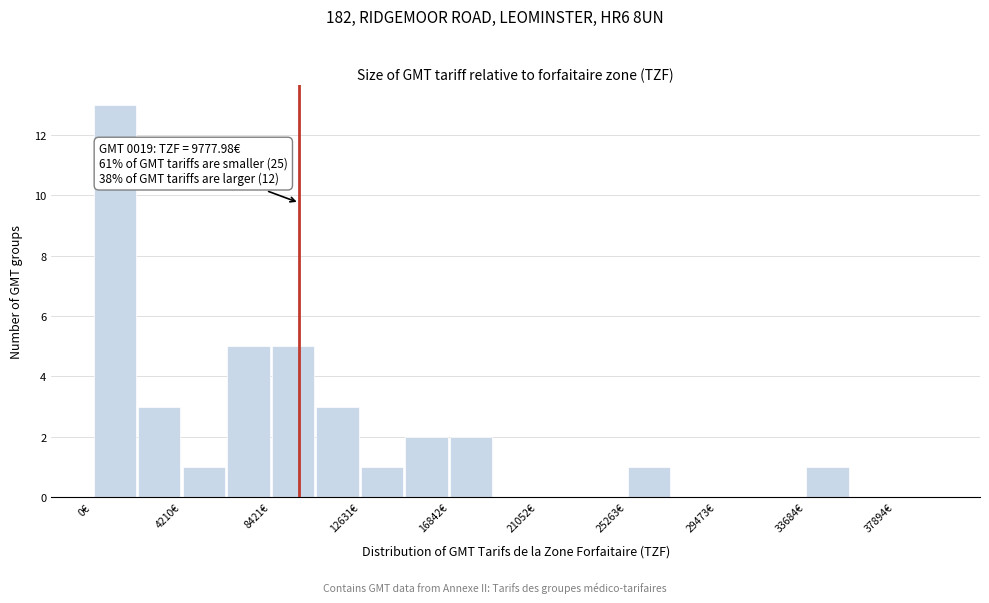

Which range on the x-axis has the tallest bar?

0 to 2000